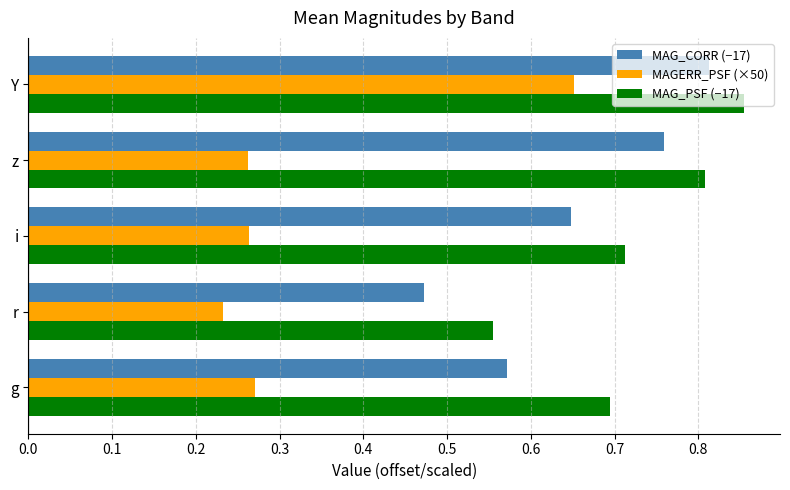

Which series has the largest total across all categories?

MAG_PSF (−17)